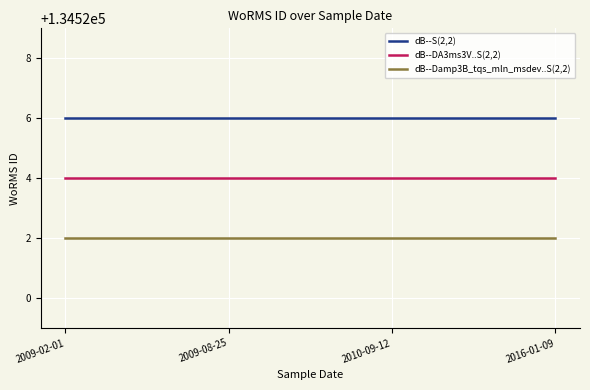

What are all the series names shown in the legend?

dB--S(2,2), dB--DA3ms3V..S(2,2), dB--Damp3B_tqs_mln_msdev..S(2,2)